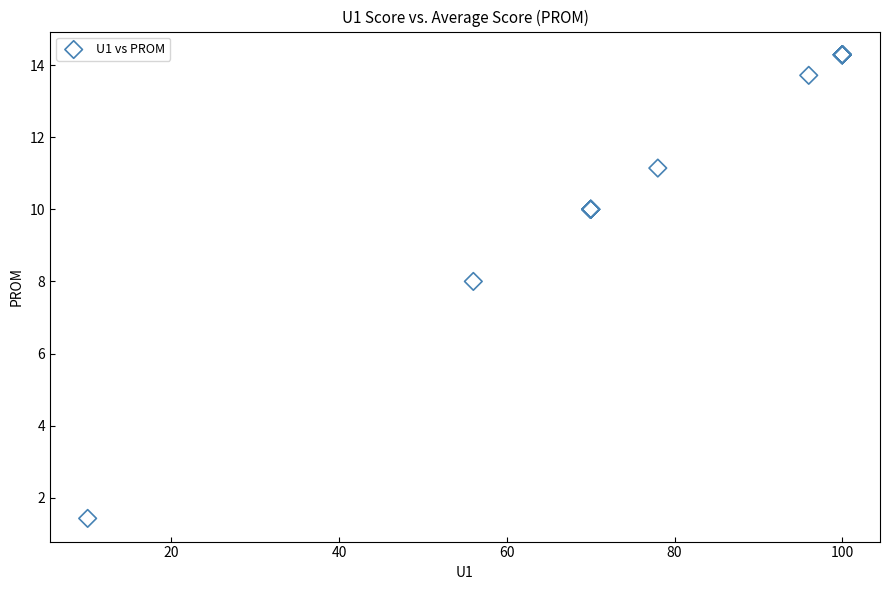

What Y value in the scatter plot is closest to 7?

8.0